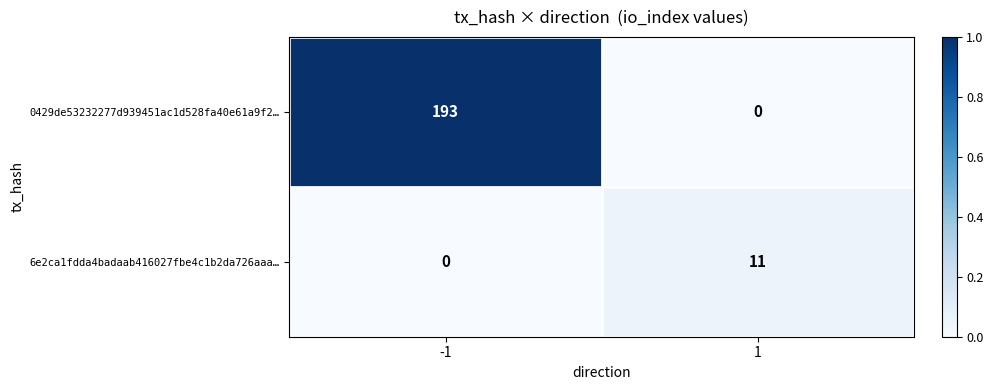

Reading right to left, extract all data points from this chart.

0429de53232277d939451ac1d528fa40e61a9f2…: 1=0	-1=193
6e2ca1fdda4badaab416027fbe4c1b2da726aaa…: 1=11	-1=0